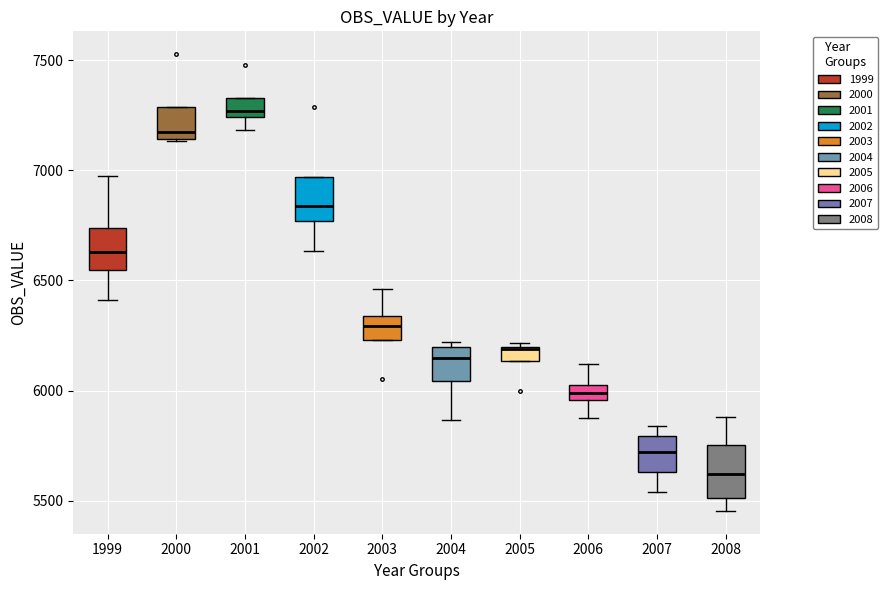

Which box's median line is the lowest?

2008